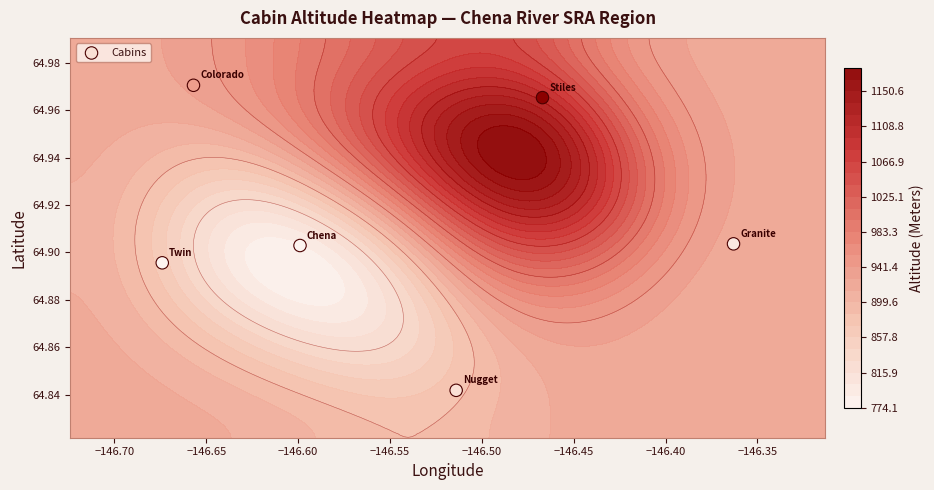

How many values are between 64 and 65?

6